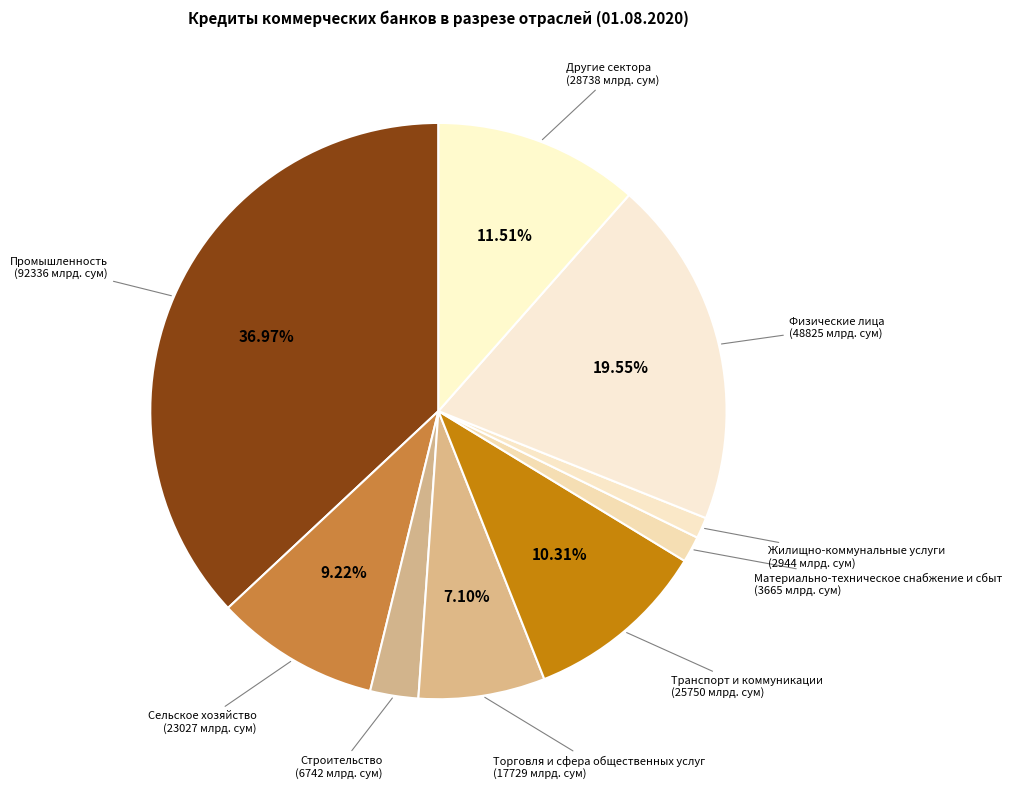

Which slice is the largest?

Промышленность